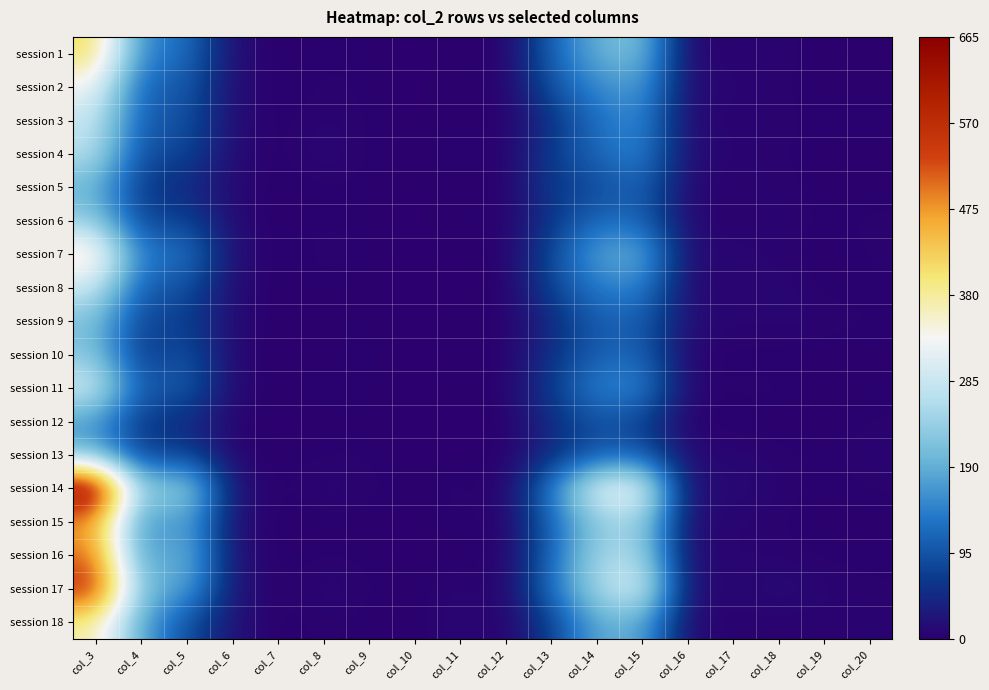

What is the maximum value shown in the chart?

665